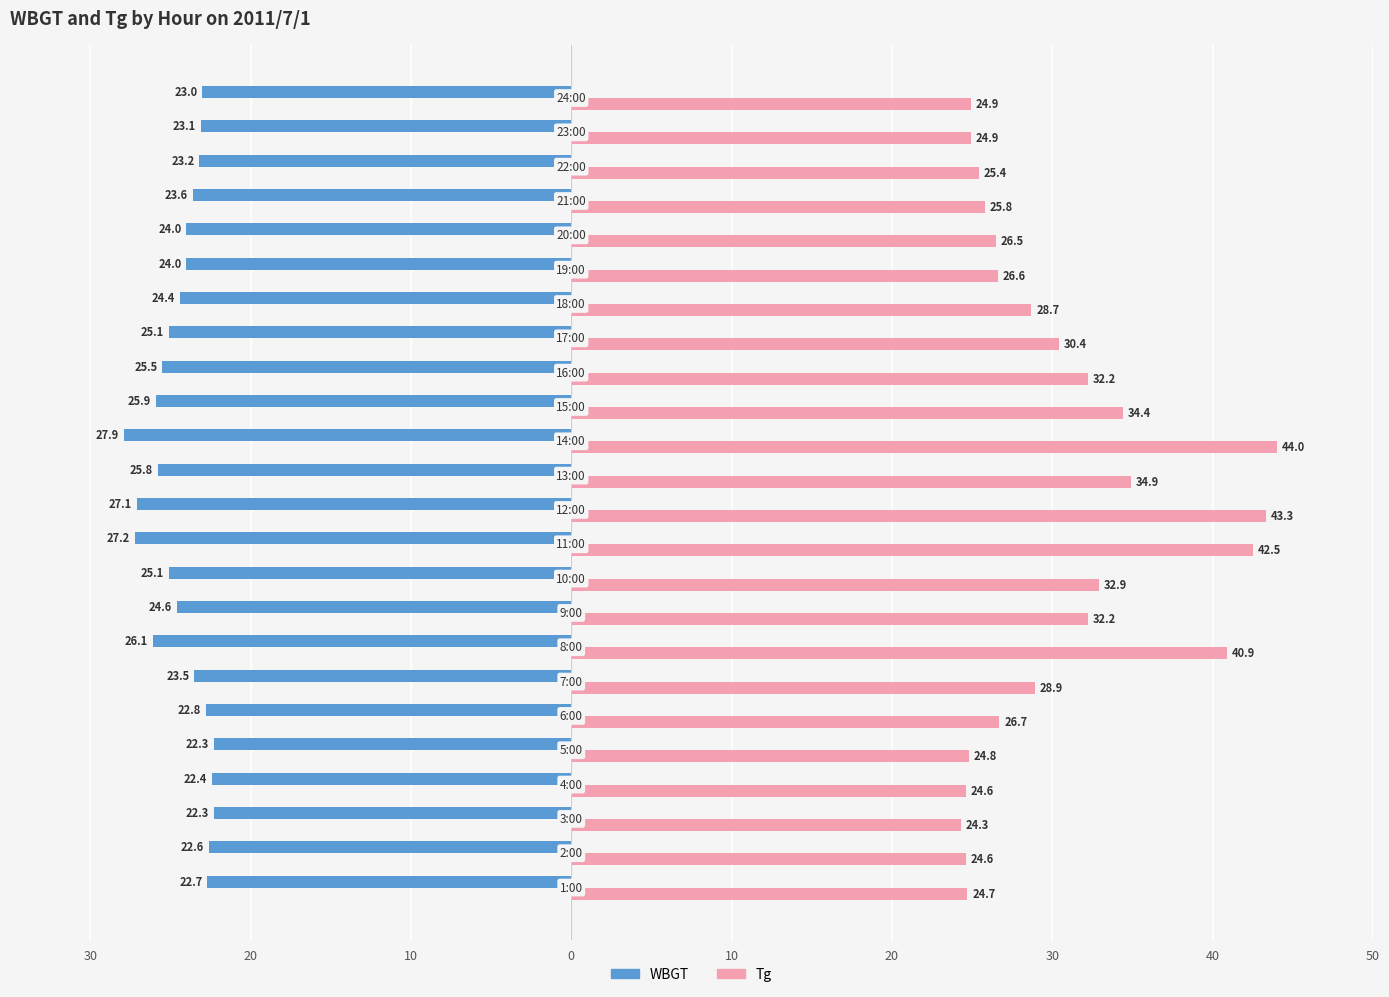

What is the greatest value displayed?

44.0